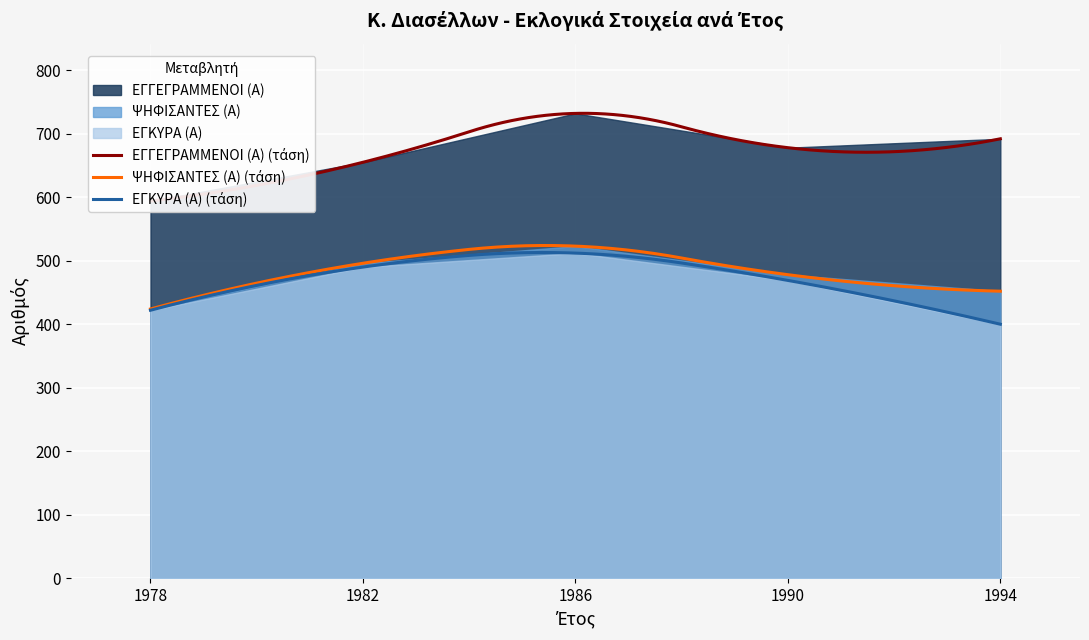

Which series has the largest range (max minus min)?

ΕΓΓΕΓΡΑΜΜΕΝΟΙ (Α)